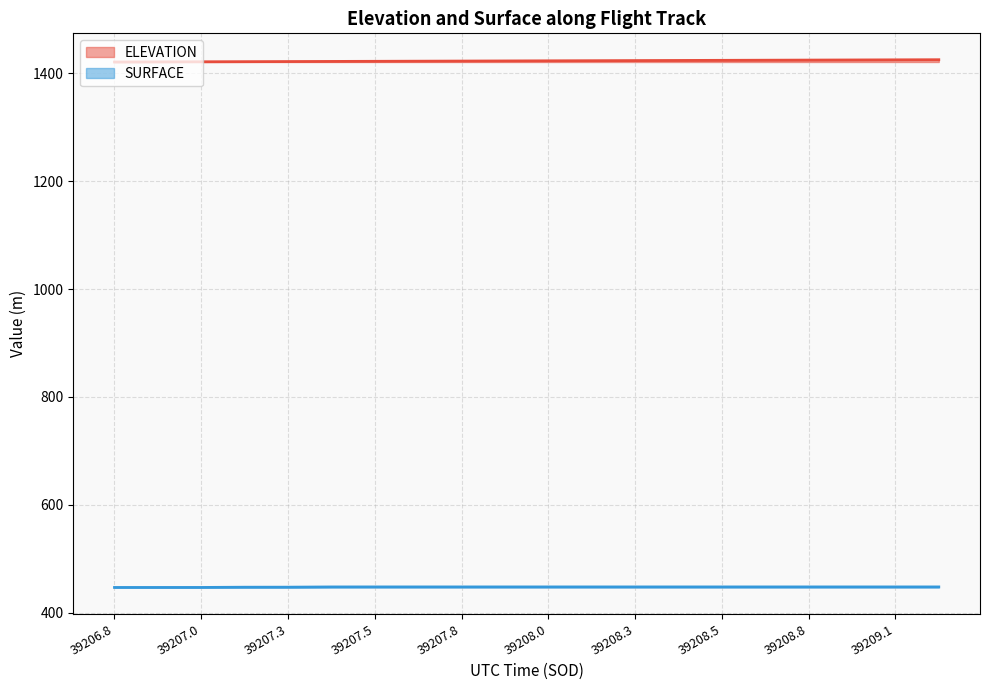

What is the maximum value shown in the chart?

1424.9